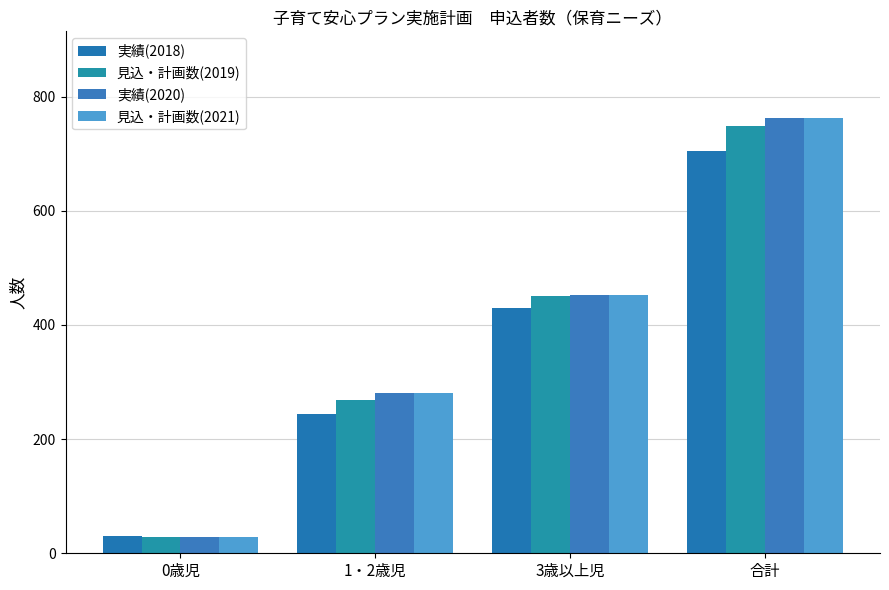

Reading left to right, what are all the values shown in this chart?

実績(2018): 0歳児=31	1・2歳児=244	3歳以上児=430	合計=705
見込・計画数(2019): 0歳児=28	1・2歳児=269	3歳以上児=451	合計=748
実績(2020): 0歳児=28	1・2歳児=281	3歳以上児=453	合計=762
見込・計画数(2021): 0歳児=28	1・2歳児=281	3歳以上児=453	合計=762